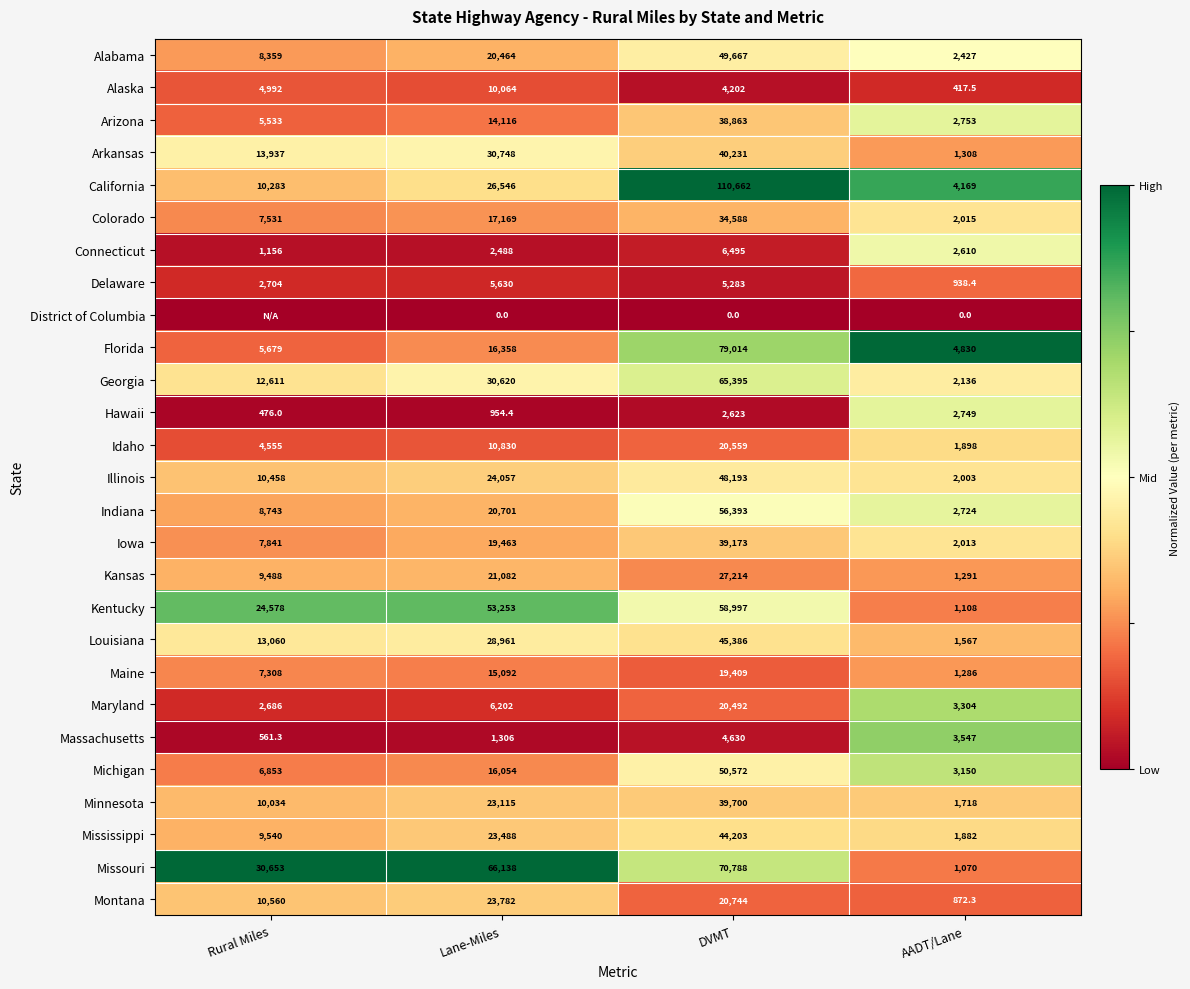

The Illinois series shows 38860.6 at Lane-Miles. True or false?

False